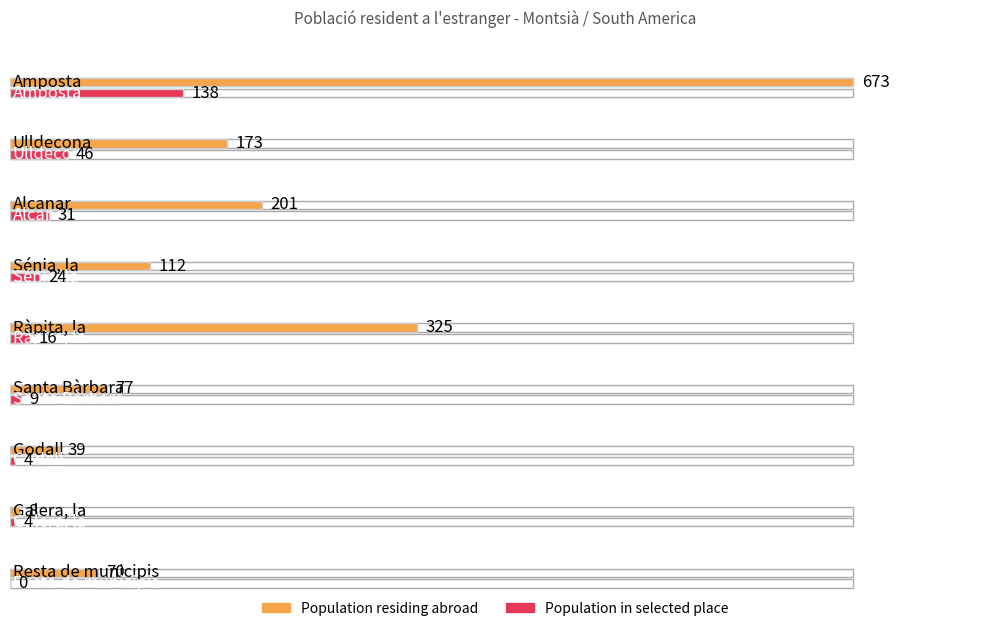

What is the sum of all Population residing in selected place values?

272